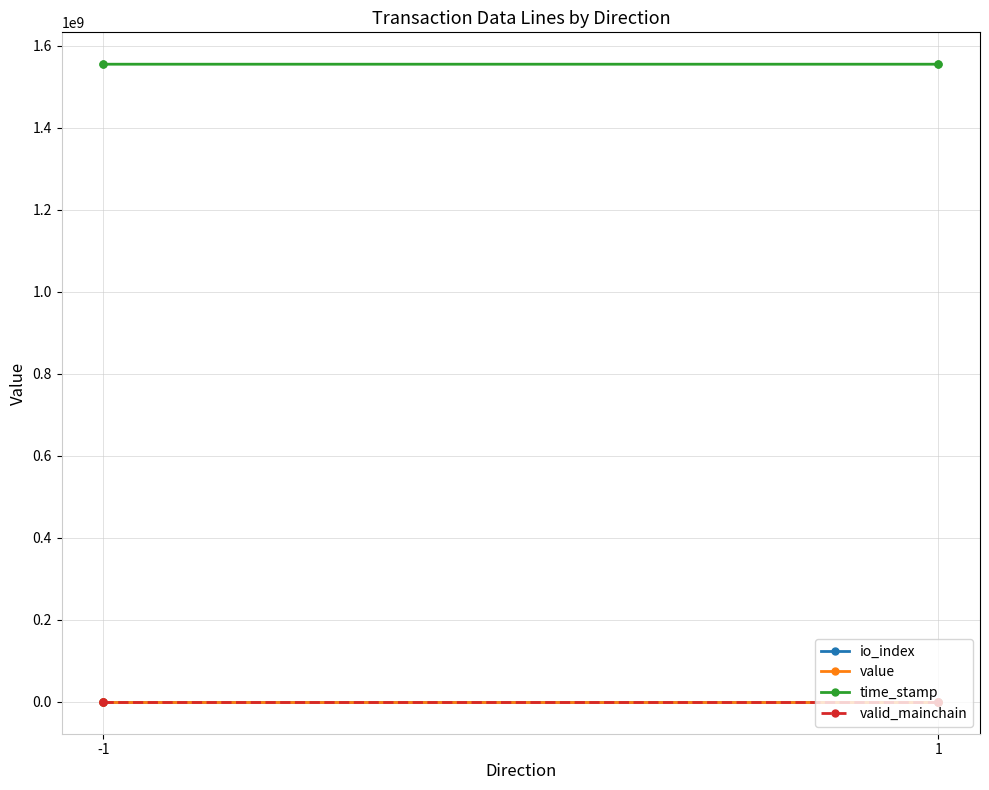

True or false: io_index and value cross at least once.

False